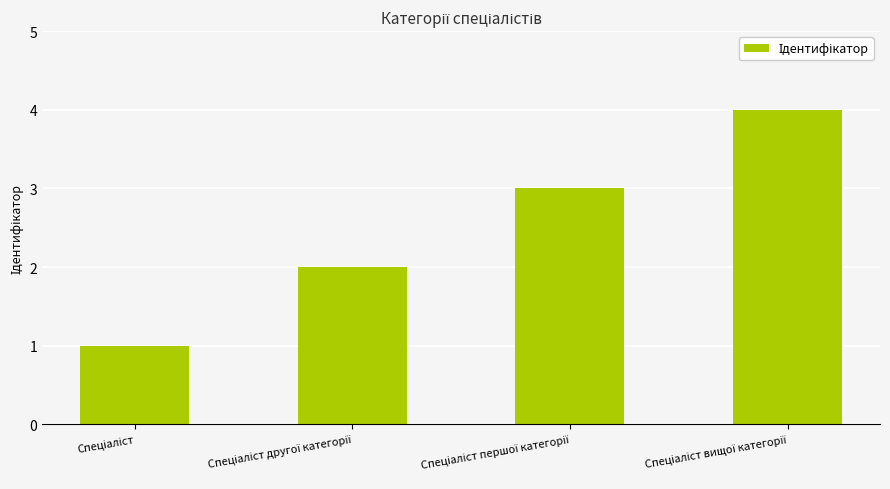

What is the sum of all values?

10